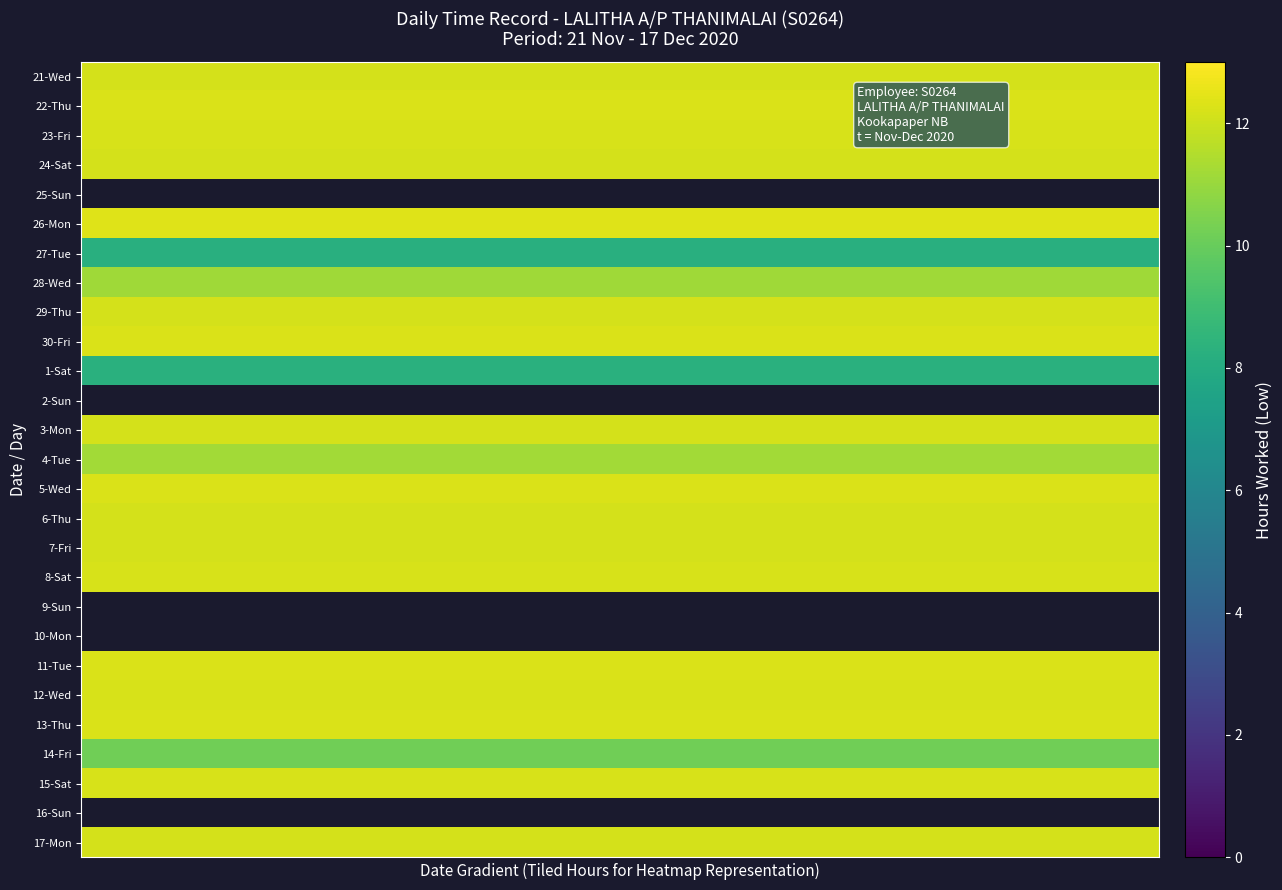

Which has a higher value, 6 or 17?

6